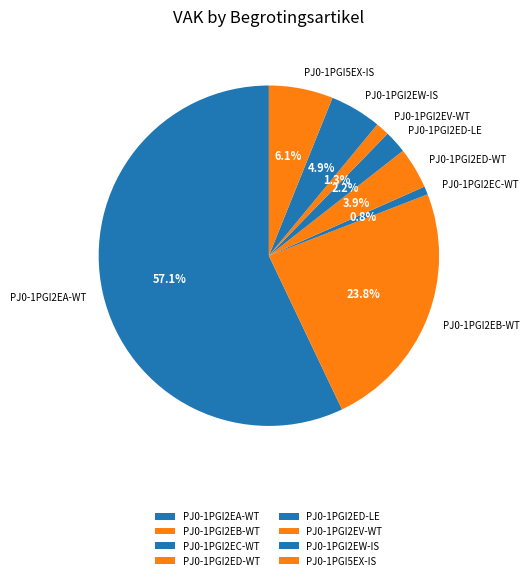

What is the majority slice?

PJ0-1PGI2EA-WT